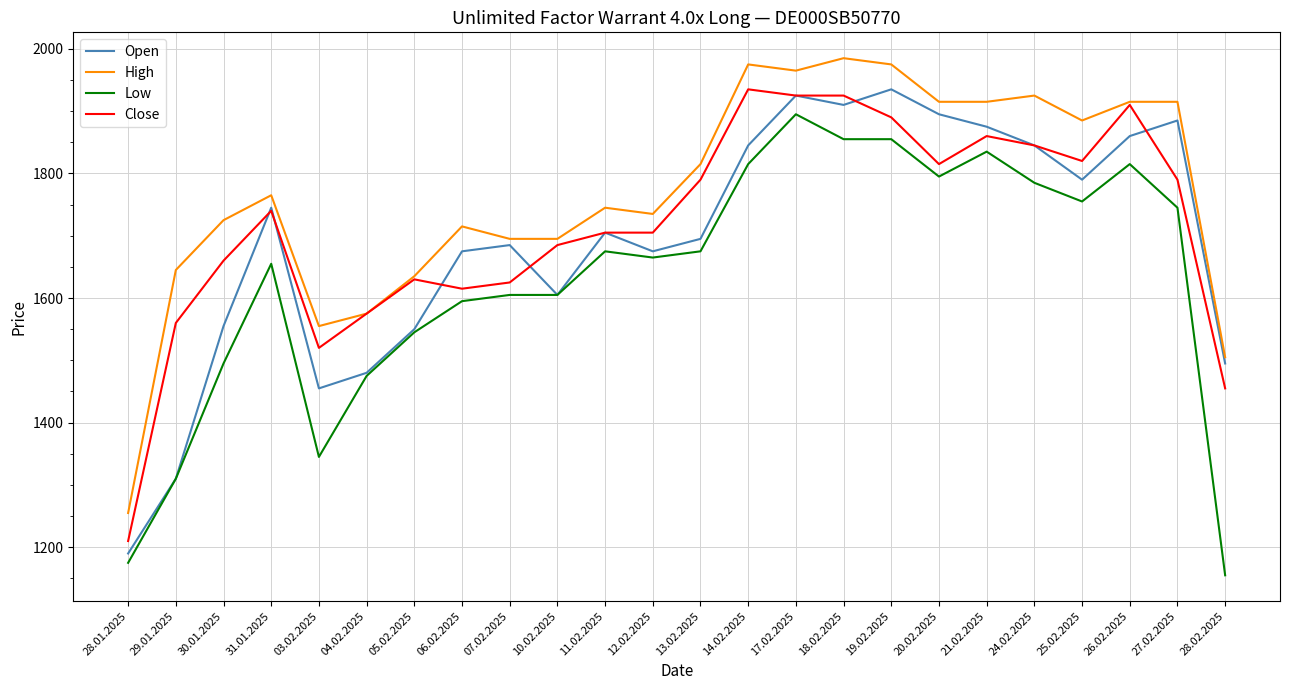

Rank the series by their average value, from lowest to highest.

Low, Open, Close, High